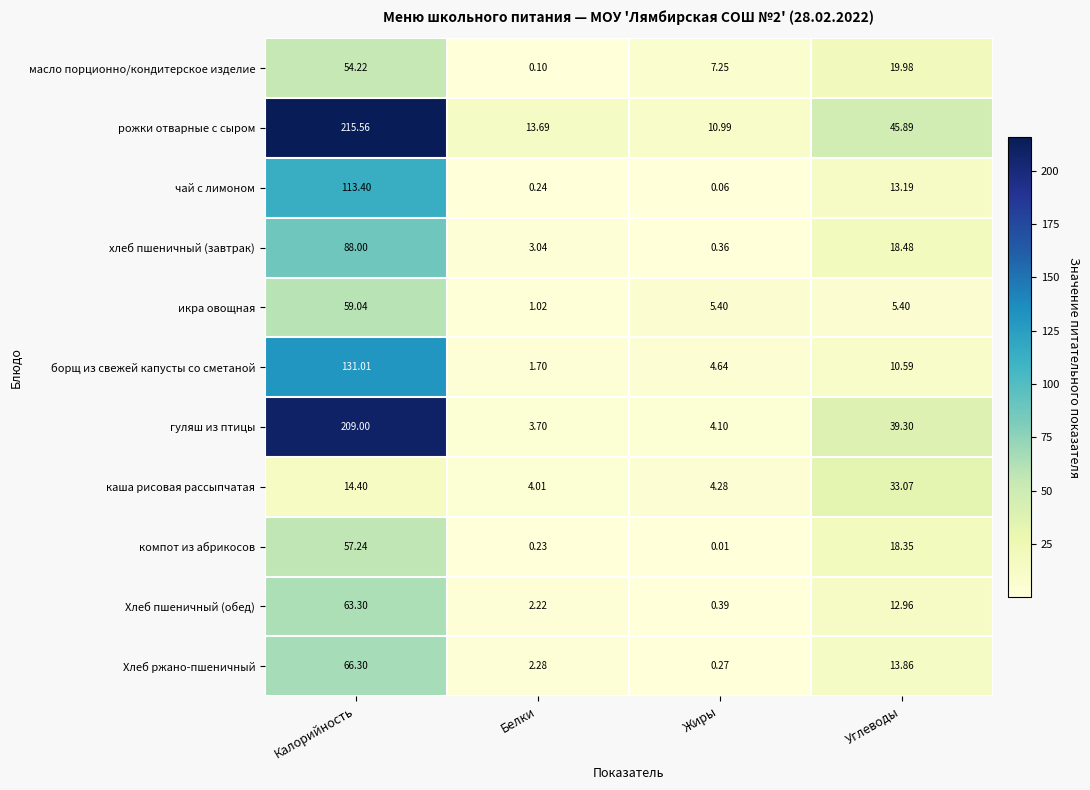

At which category is the sum across all series the highest?

Калорийность